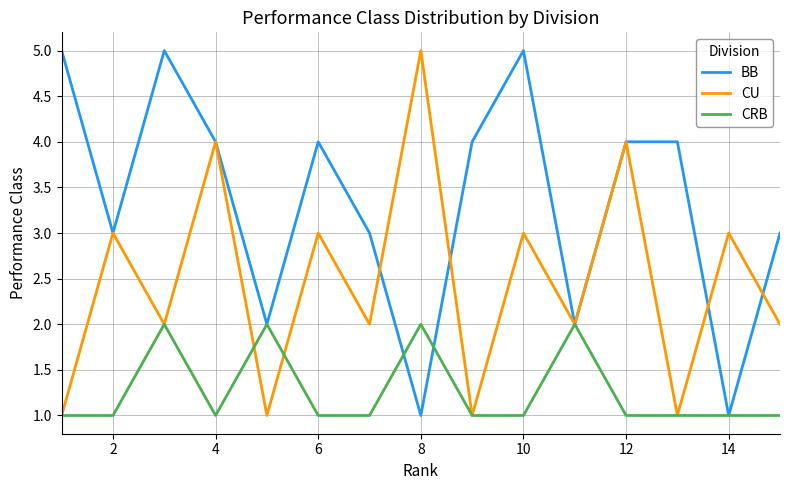

How many lines are shown in the chart?

3